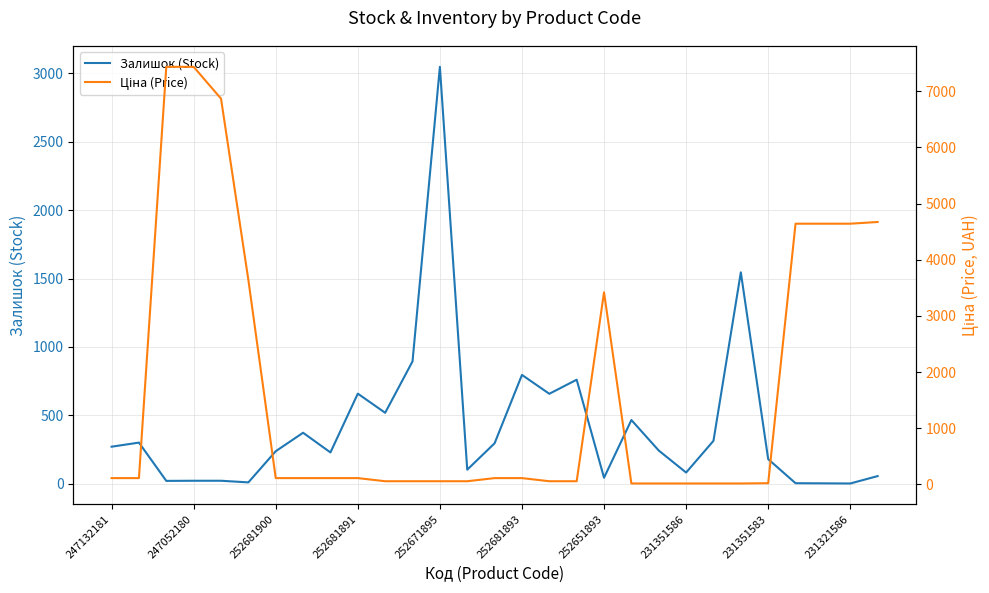

True or false: Ціна (Price) has more than 1 points higher than both neighbors.

False